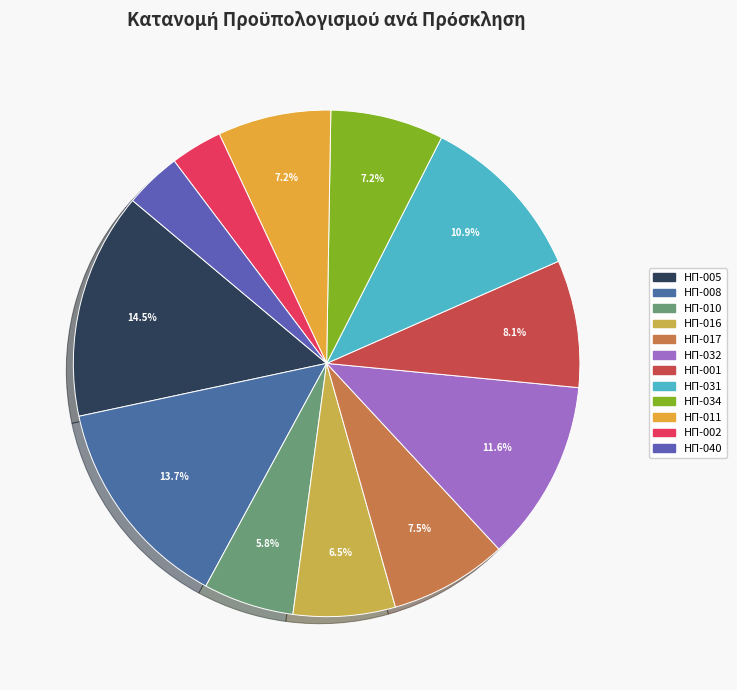

The ΗΠ-010 slice represents 16% of the pie. True or false?

False